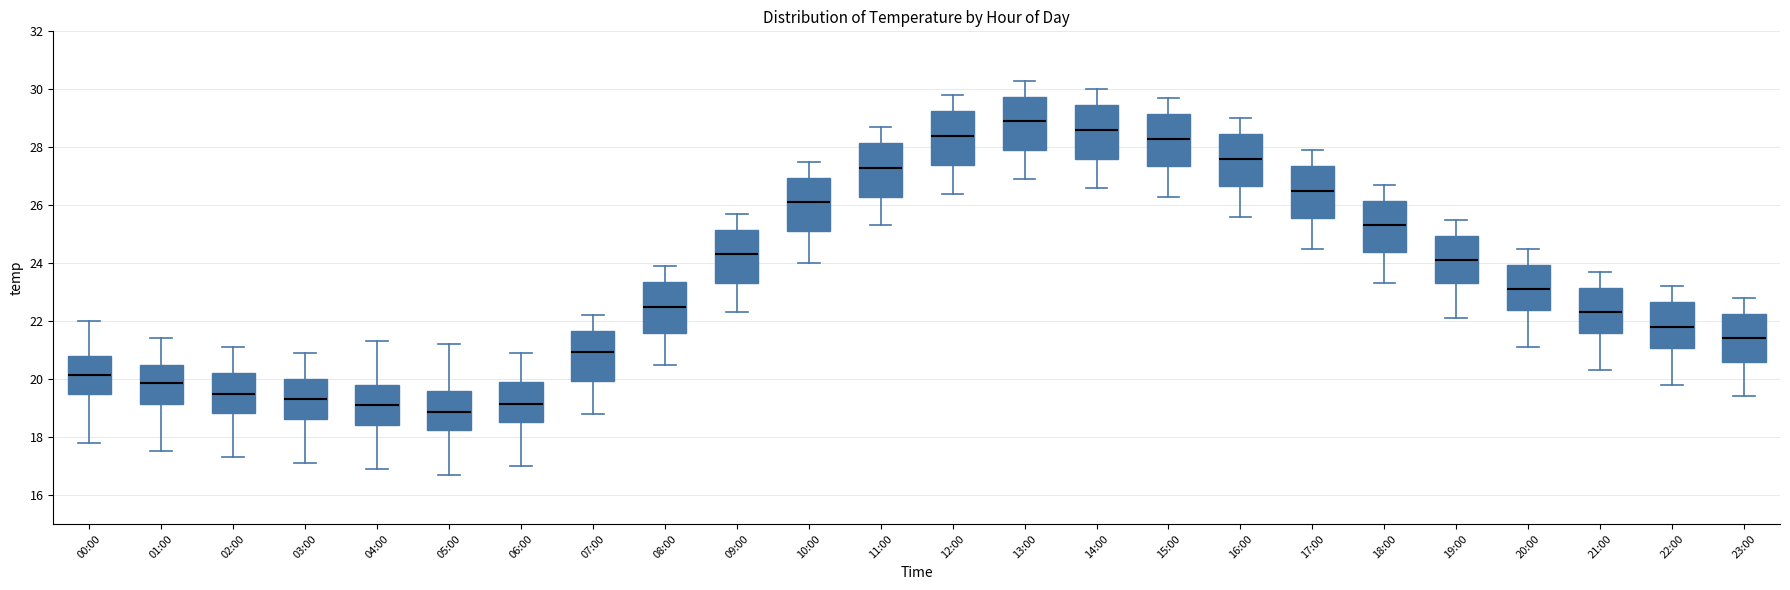

Reading left to right, transcribe this box plot: for each box, give where its median line is, the range the box spans, and where its two whiskers end, as read against the y-axis. The values are not printed on the chart, so give them approximately, as read against the axis.

00:00: median 20.2, box 19.6 to 20.8, whiskers 17.8 to 22.0
01:00: median 19.8, box 19.2 to 20.6, whiskers 17.6 to 21.4
02:00: median 19.6, box 18.8 to 20.2, whiskers 17.4 to 21.2
03:00: median 19.4, box 18.6 to 20.0, whiskers 17.2 to 21.0
04:00: median 19.2, box 18.4 to 19.8, whiskers 17.0 to 21.4
05:00: median 18.8, box 18.2 to 19.6, whiskers 16.8 to 21.2
06:00: median 19.2, box 18.6 to 20.0, whiskers 17.0 to 21.0
07:00: median 21.0, box 20.0 to 21.6, whiskers 18.8 to 22.2
08:00: median 22.6, box 21.6 to 23.4, whiskers 20.6 to 24.0
09:00: median 24.4, box 23.4 to 25.2, whiskers 22.4 to 25.8
10:00: median 26.2, box 25.2 to 27.0, whiskers 24.0 to 27.6
11:00: median 27.4, box 26.4 to 28.2, whiskers 25.4 to 28.8
12:00: median 28.4, box 27.4 to 29.2, whiskers 26.4 to 29.8
13:00: median 29.0, box 28.0 to 29.8, whiskers 27.0 to 30.4
14:00: median 28.6, box 27.6 to 29.4, whiskers 26.6 to 30.0
15:00: median 28.4, box 27.4 to 29.2, whiskers 26.4 to 29.8
16:00: median 27.6, box 26.6 to 28.4, whiskers 25.6 to 29.0
17:00: median 26.6, box 25.6 to 27.4, whiskers 24.6 to 28.0
18:00: median 25.4, box 24.4 to 26.2, whiskers 23.4 to 26.8
19:00: median 24.2, box 23.4 to 25.0, whiskers 22.2 to 25.6
20:00: median 23.2, box 22.4 to 24.0, whiskers 21.2 to 24.6
21:00: median 22.4, box 21.6 to 23.2, whiskers 20.4 to 23.8
22:00: median 21.8, box 21.0 to 22.6, whiskers 19.8 to 23.2
23:00: median 21.4, box 20.6 to 22.2, whiskers 19.4 to 22.8